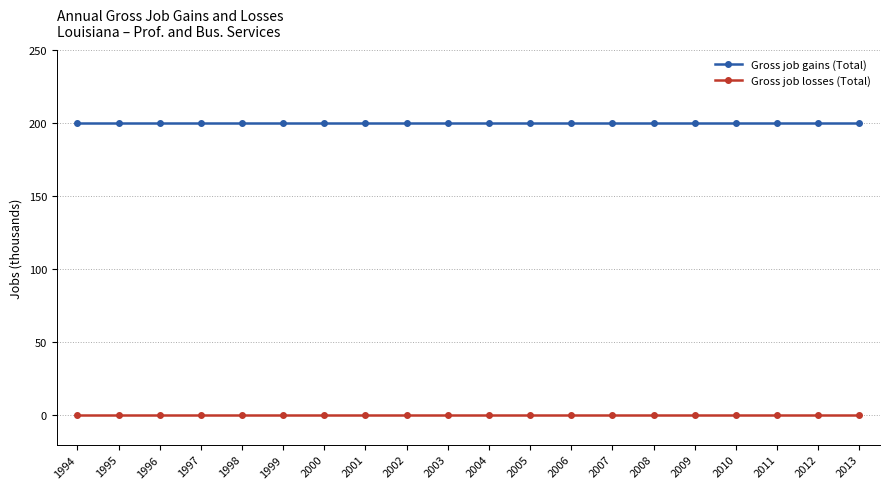

How many categories are shown in the chart?

20